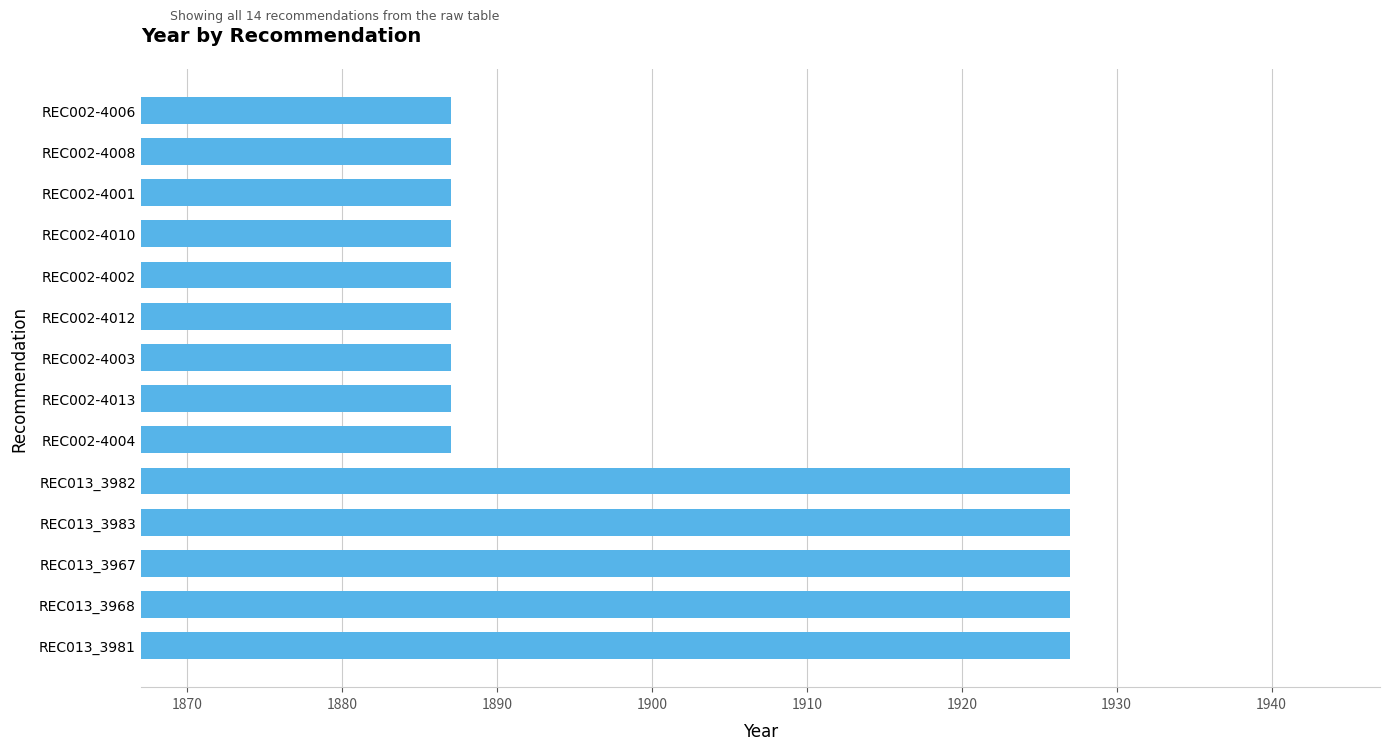

What is the maximum value shown in the chart?

1927